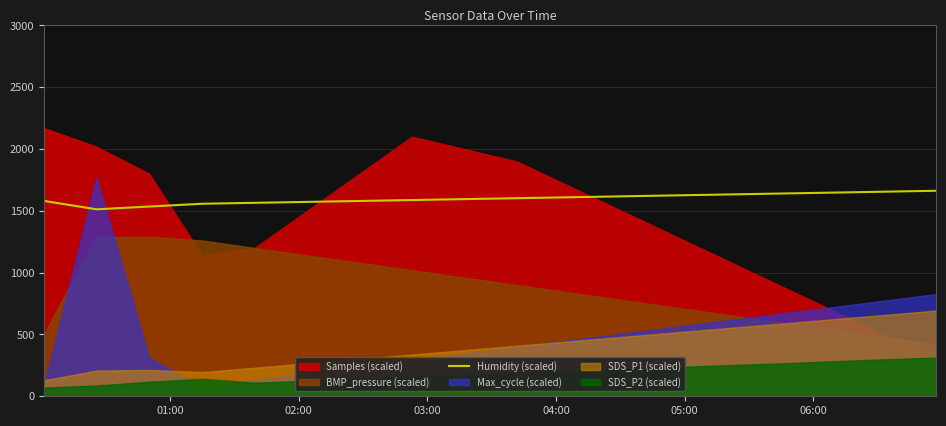

What is the minimum value for Humidity (scaled)?

1512.5